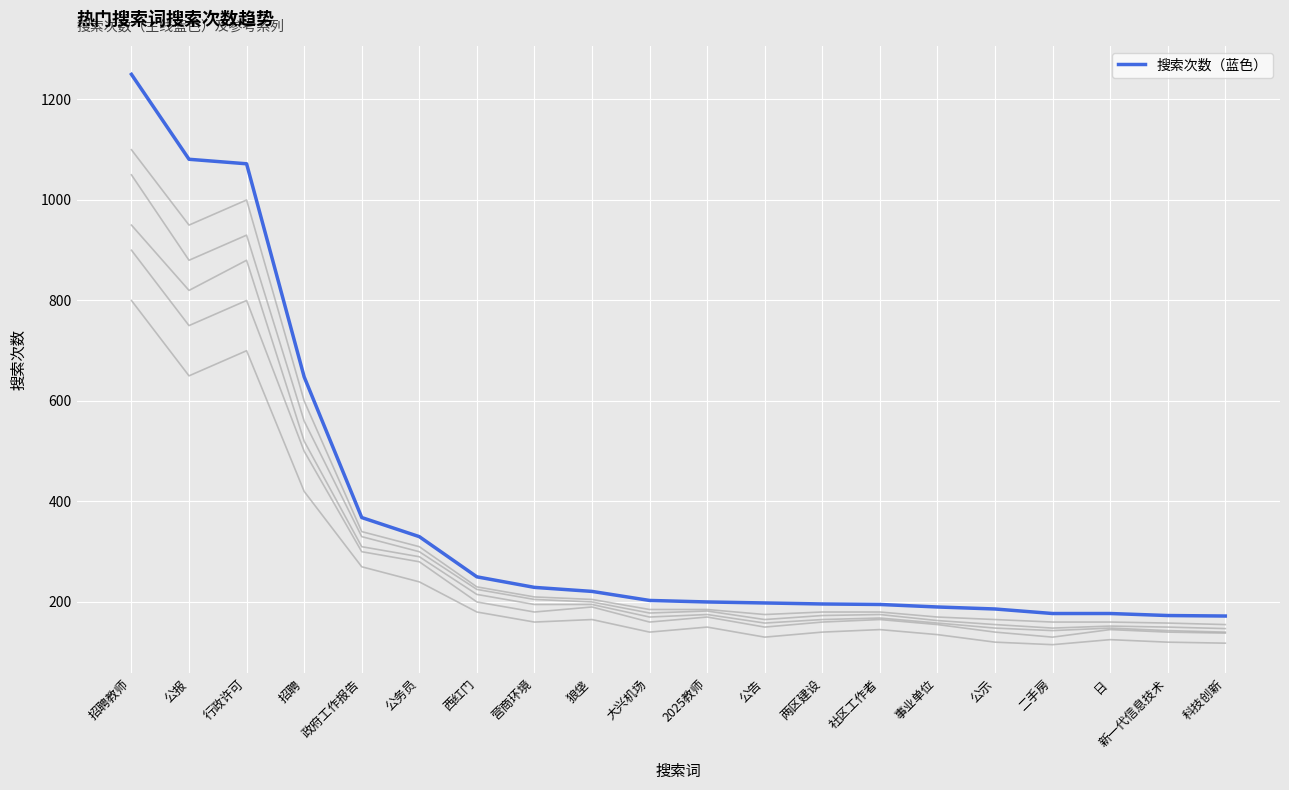

How many lines are shown in the chart?

6